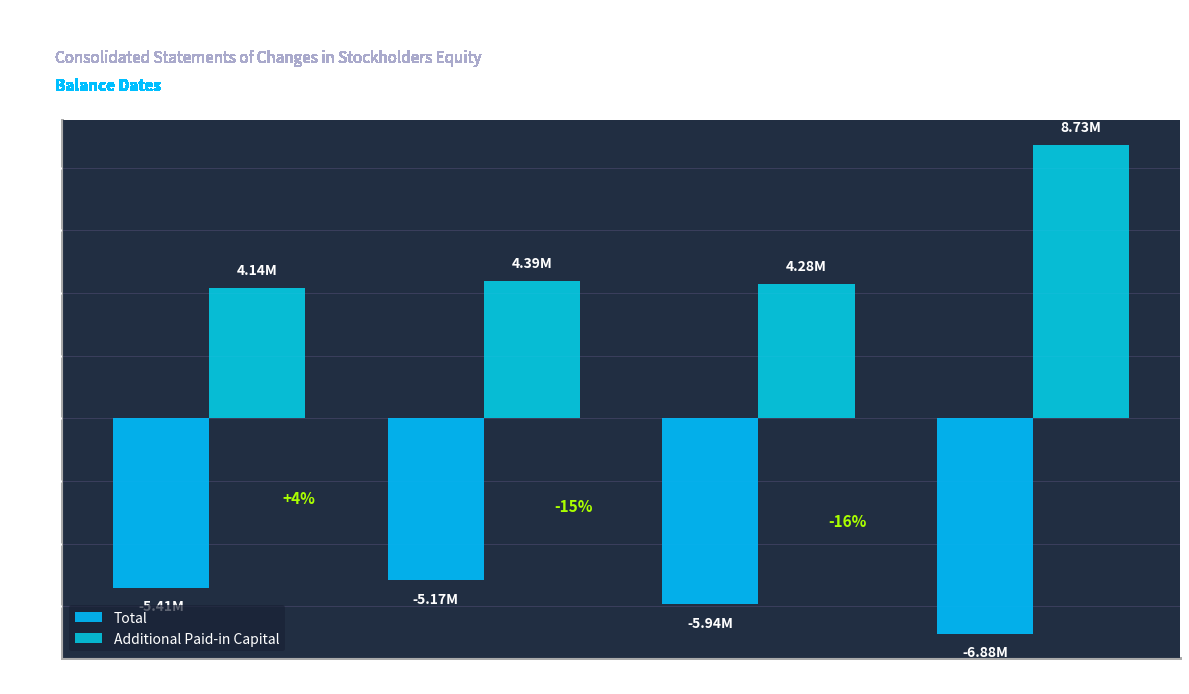

What is the average value of the Total series?

-5850006